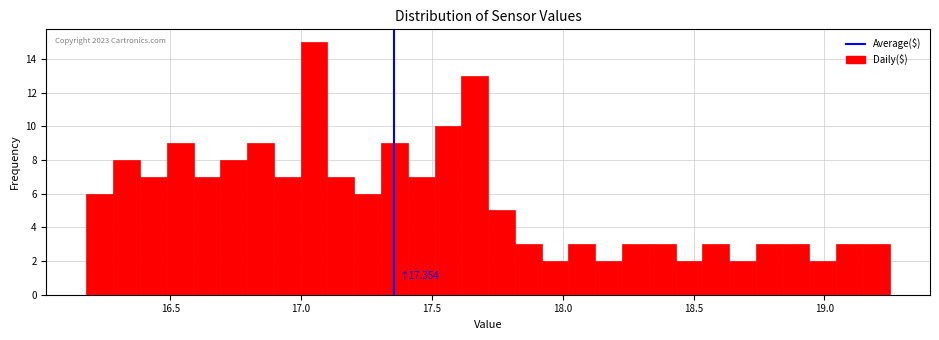

Read against the x-axis, roughly where is the centre of the tallest bar?

17.05